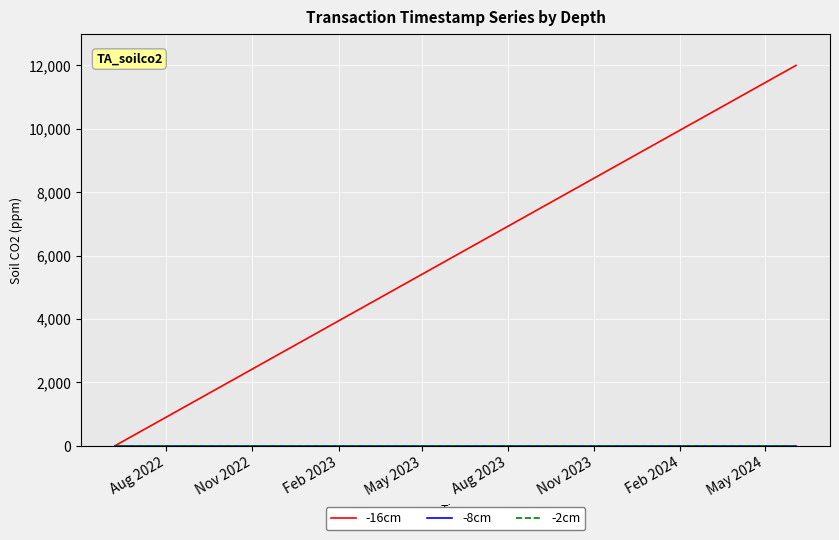

Does the chart display data point markers on the line(s)?

No